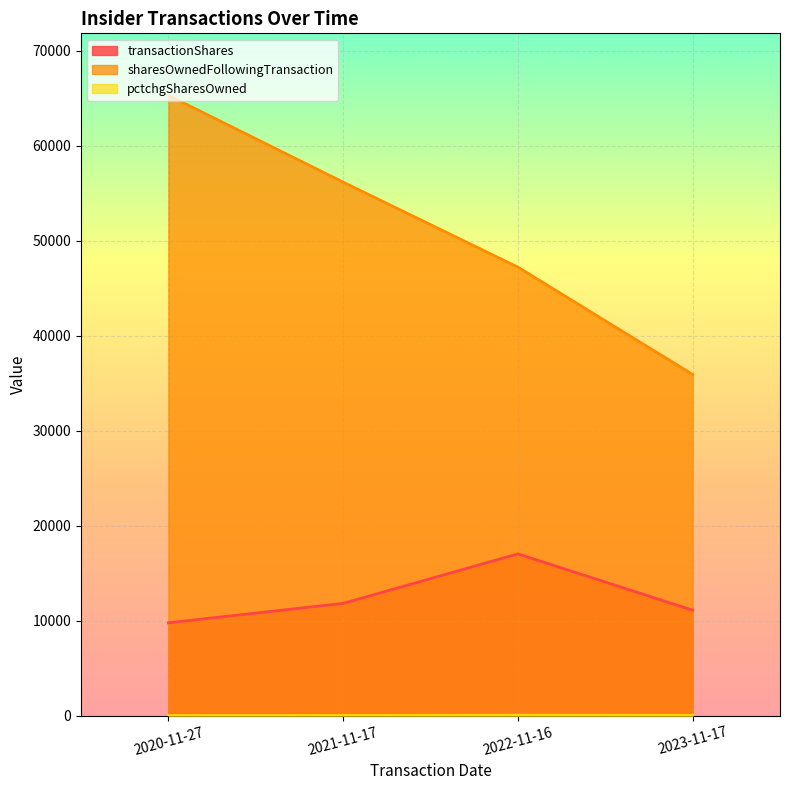

Which label corresponds to the smallest value in the chart?

2020-11-27